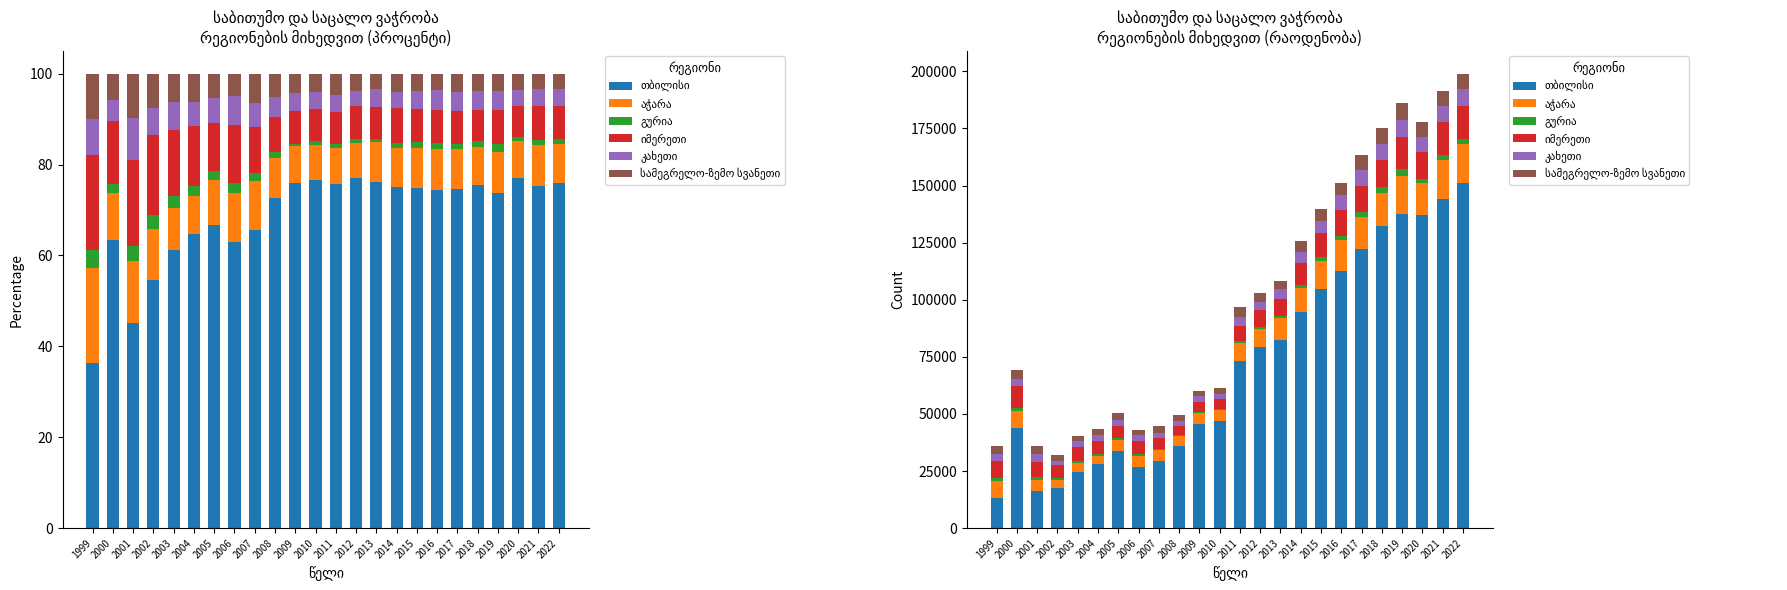

Reading left to right, list all the values displayed in this chart.

თბილისი: 1999=13033.0	2000=44020.0	2001=16243.0	2002=17462.0	2003=24763.6	2004=28047.7	2005=33566.7	2006=26983.0	2007=29298.0	2008=35838.0	2009=45729.0	2010=47114.0	2011=73354.0	2012=79229.0	2013=82502.0	2014=94563.0	2015=104776.0	2016=112600.0	2017=122037.2	2018=132318.0	2019=137320.0	2020=136956.0	2021=144138.0	2022=150900.0
აჭარა: 1999=7554.0	2000=7114.0	2001=4893.0	2002=3528.0	2003=3760.0	2004=3611.0	2005=4940.0	2006=4682.0	2007=4727.0	2008=4398.0	2009=4819.0	2010=4696.0	2011=7688.0	2012=8033.0	2013=9351.0	2014=10741.0	2015=12360.0	2016=13464.0	2017=14056.9	2018=14607.0	2019=16647.0	2020=14355.0	2021=17121.0	2022=17420.0
გურია: 1999=1387.0	2000=1325.0	2001=1178.0	2002=998.0	2003=1083.0	2004=970.0	2005=984.0	2006=884.0	2007=818.0	2008=636.0	2009=394.0	2010=571.0	2011=879.0	2012=791.0	2013=811.0	2014=1260.0	2015=1599.0	2016=2030.0	2017=2103.6	2018=2302.0	2019=3046.0	2020=1728.0	2021=1914.0	2022=1955.0
იმერეთი: 1999=7465.0	2000=9602.0	2001=6825.0	2002=5611.0	2003=5865.0	2004=5747.0	2005=5258.0	2006=5472.0	2007=4523.0	2008=3796.0	2009=4290.0	2010=4305.0	2011=6756.0	2012=7475.0	2013=7676.0	2014=9690.0	2015=10289.0	2016=11198.0	2017=11782.6	2018=12033.0	2019=14099.0	2020=11823.0	2021=14488.0	2022=14741.0
კახეთი: 1999=2883.0	2000=3201.0	2001=3335.0	2002=1907.0	2003=2515.0	2004=2326.0	2005=2785.0	2006=2759.0	2007=2383.0	2008=2147.0	2009=2420.0	2010=2244.0	2011=3736.0	2012=3531.0	2013=4167.0	2014=4547.0	2015=5562.0	2016=6450.0	2017=6808.0	2018=7119.0	2019=7585.0	2020=6502.0	2021=7086.0	2022=7103.0
სამეგრელო-ზემო სვანეთი: 1999=3574.0	2000=4066.0	2001=3521.0	2002=2421.0	2003=2480.0	2004=2663.0	2005=2710.0	2006=2114.0	2007=2845.0	2008=2581.0	2009=2539.0	2010=2540.0	2011=4545.0	2012=3870.0	2013=3660.0	2014=5089.0	2015=5315.0	2016=5490.0	2017=6530.4	2018=6843.0	2019=7240.0	2020=6319.0	2021=6548.0	2022=6837.0